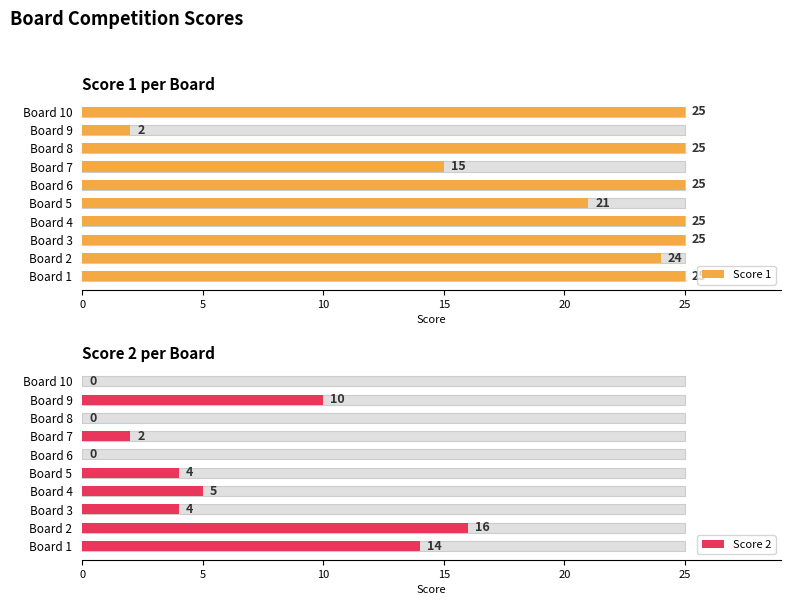

What is the difference between the maximum and minimum values in the Score 1 series?

23